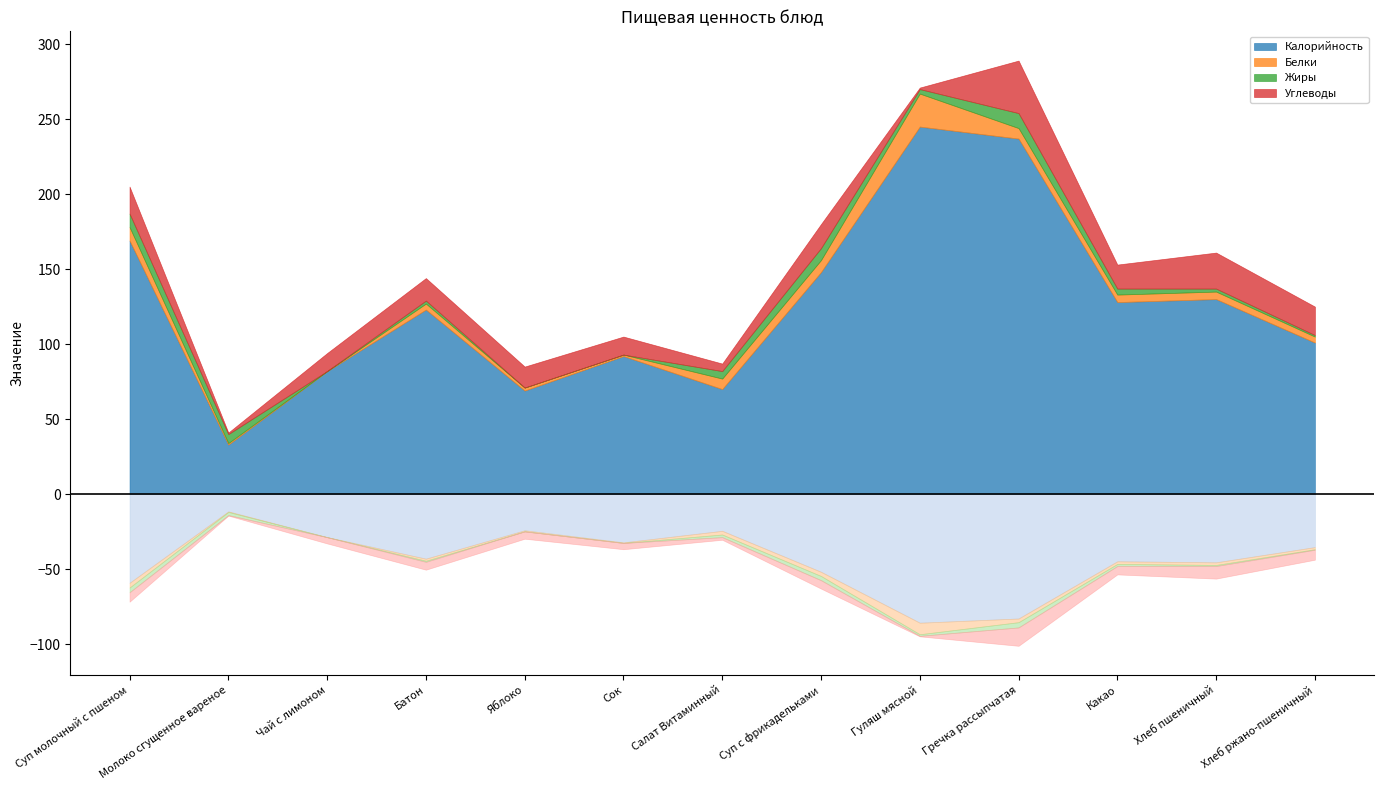

Which category has the highest value across all series?

Гуляш мясной